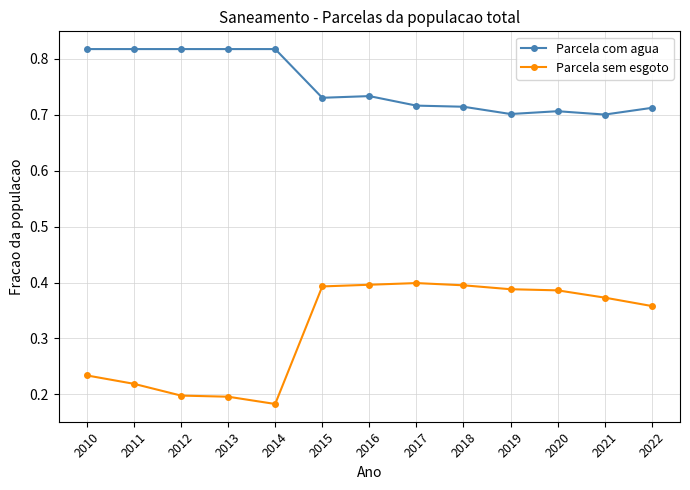

Count the number of data series in this chart.

2